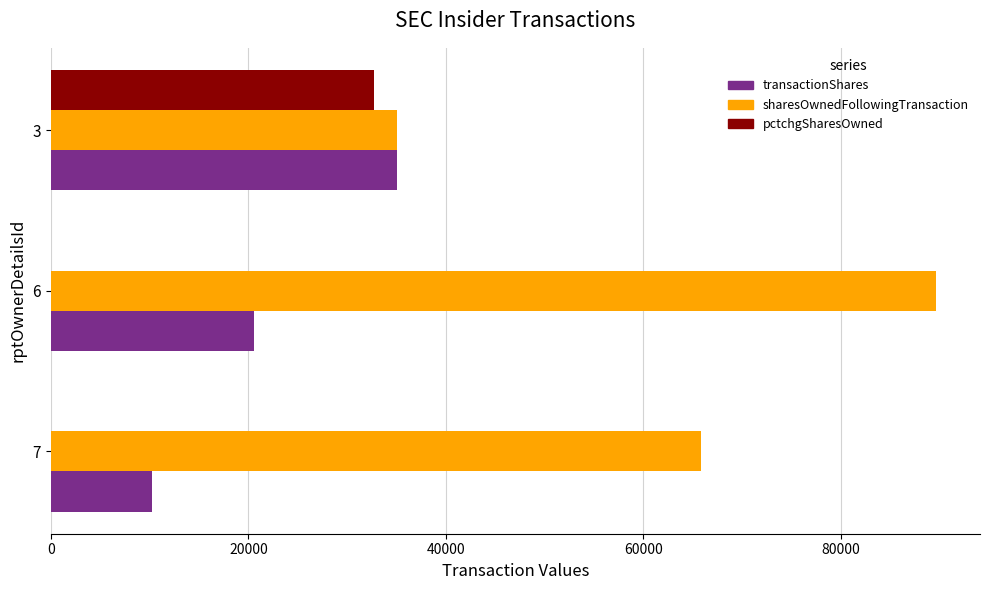

The value of sharesOwnedFollowingTransaction at 7 is 65837. True or false?

True